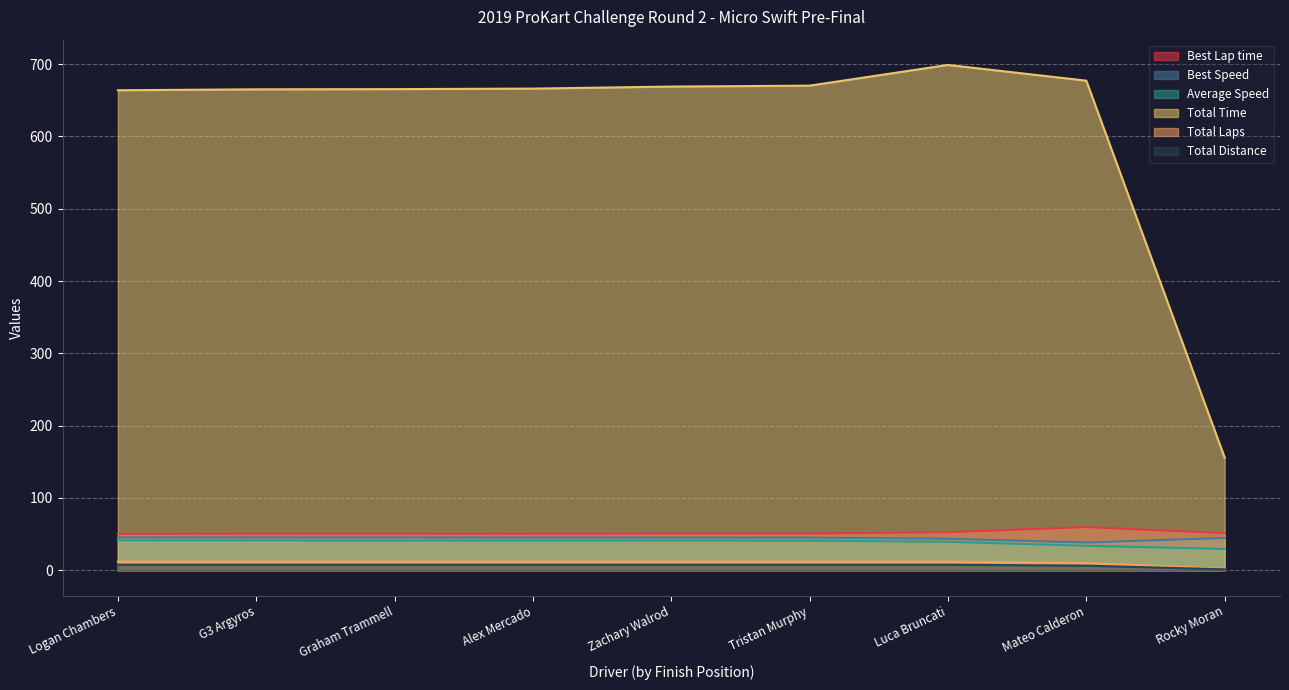

Which series has the largest total across all categories?

Total Time